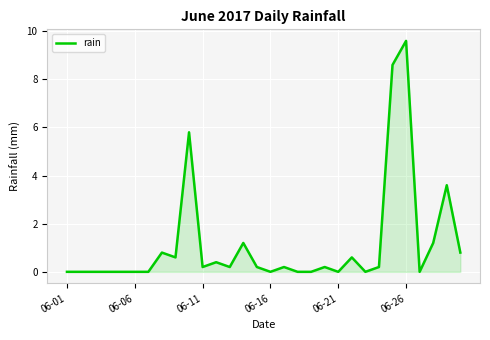

True or false: there are more than 0 points higher than both neighbors.

True